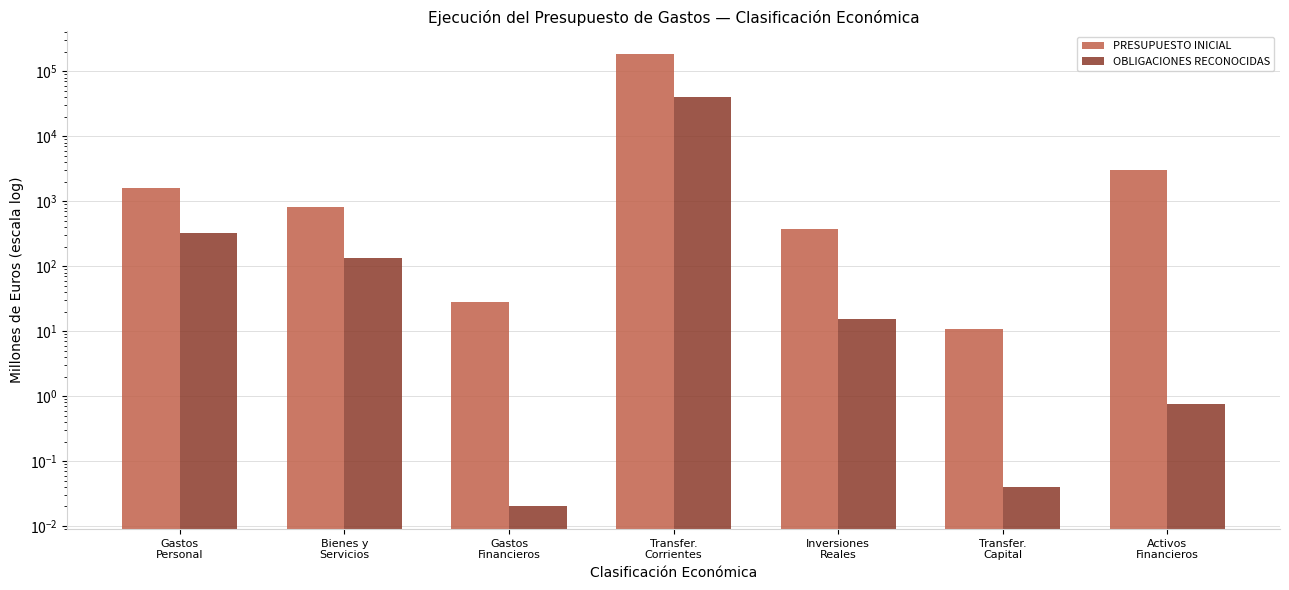

How many bars are there in total?

14